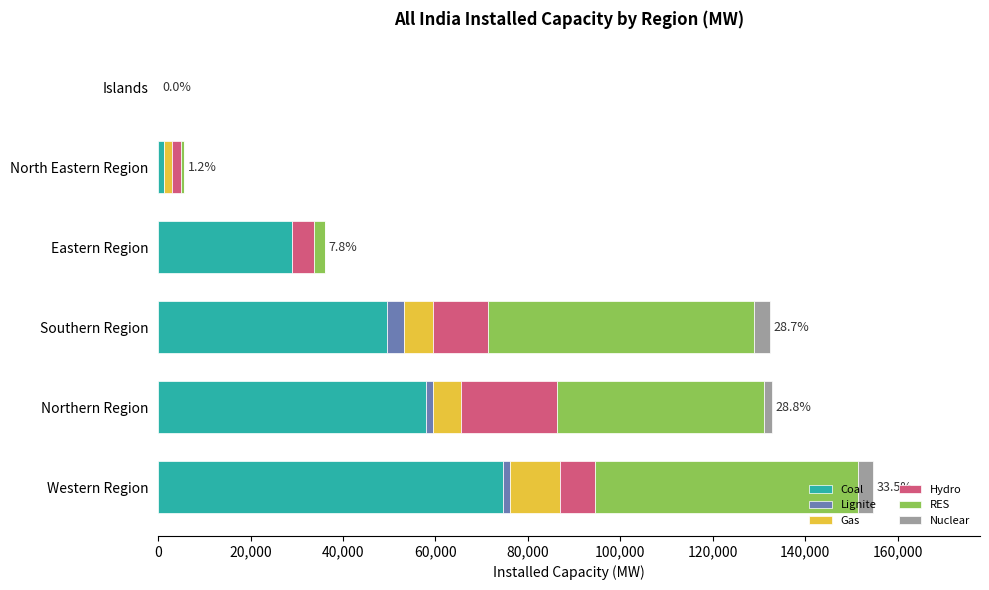

What are all the series names shown in the legend?

Coal, Lignite, Gas, Hydro, RES, Nuclear